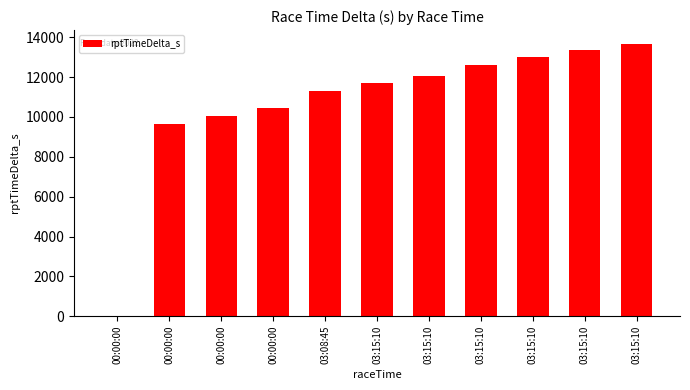

How many distinct data groups are displayed?

1